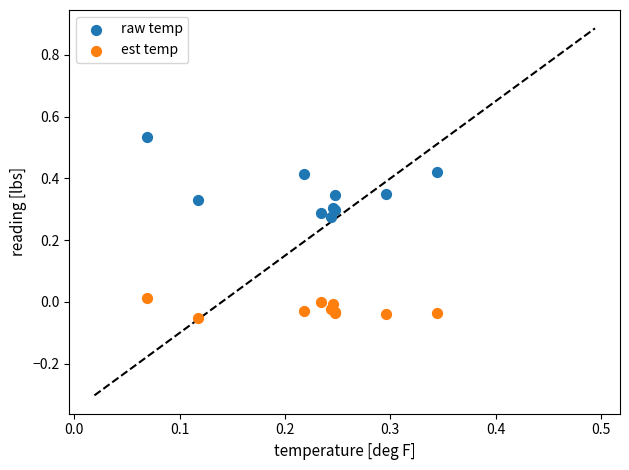

Which series has the largest Y range (max minus min)?

raw temp